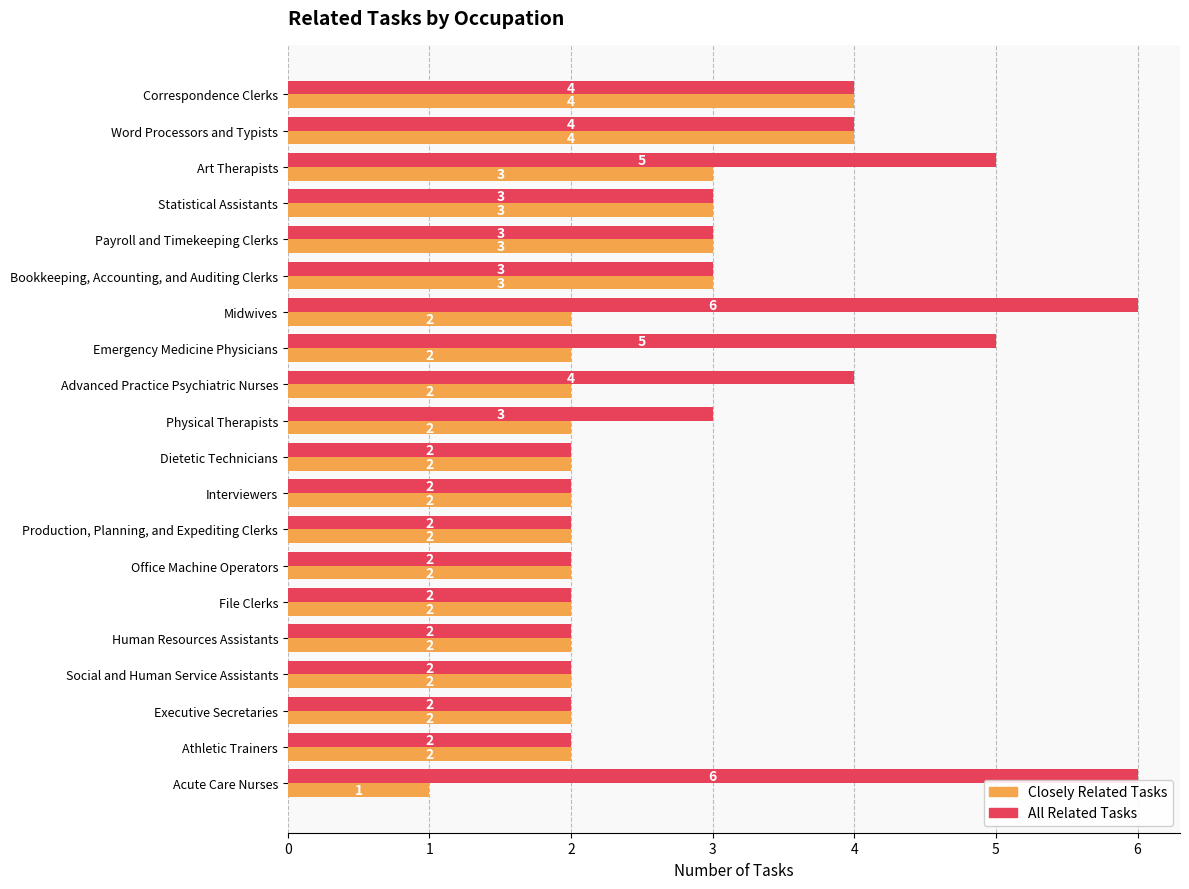

How many All Related Tasks values are between 2 and 4?

16